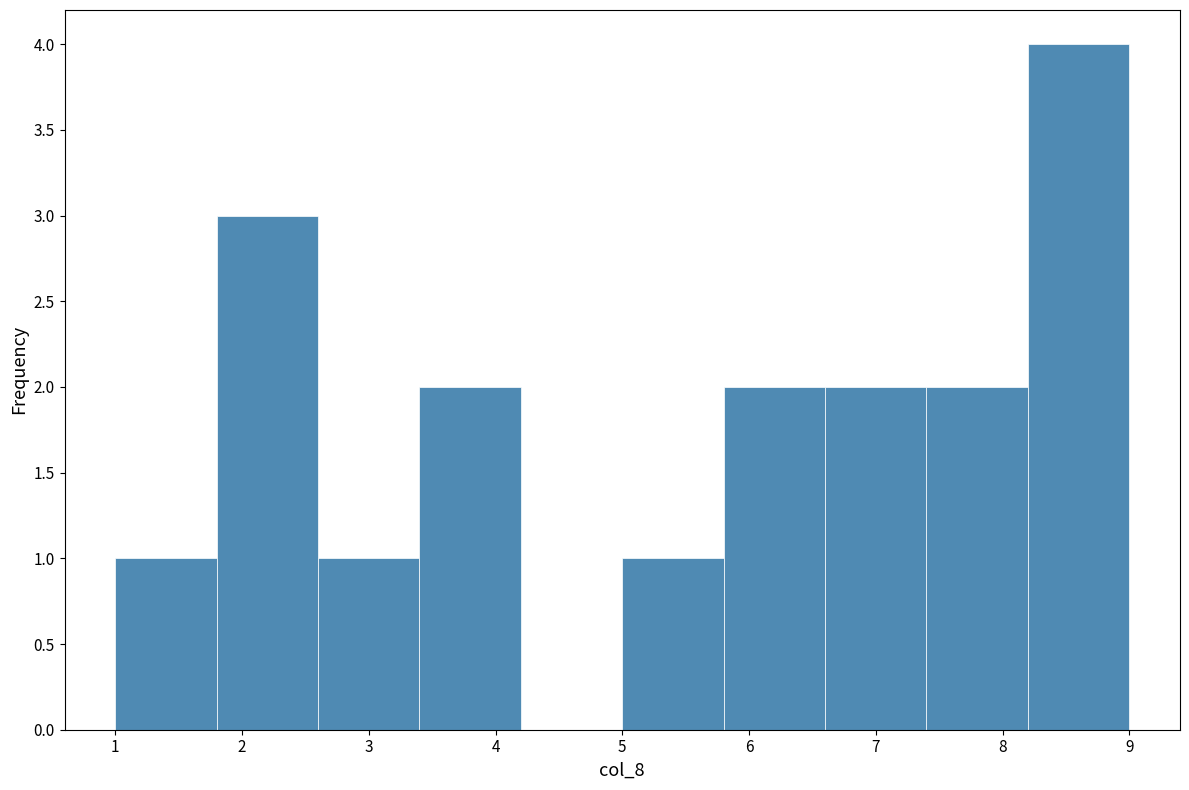

Which range on the x-axis has the tallest bar?

8.2 to 9.0